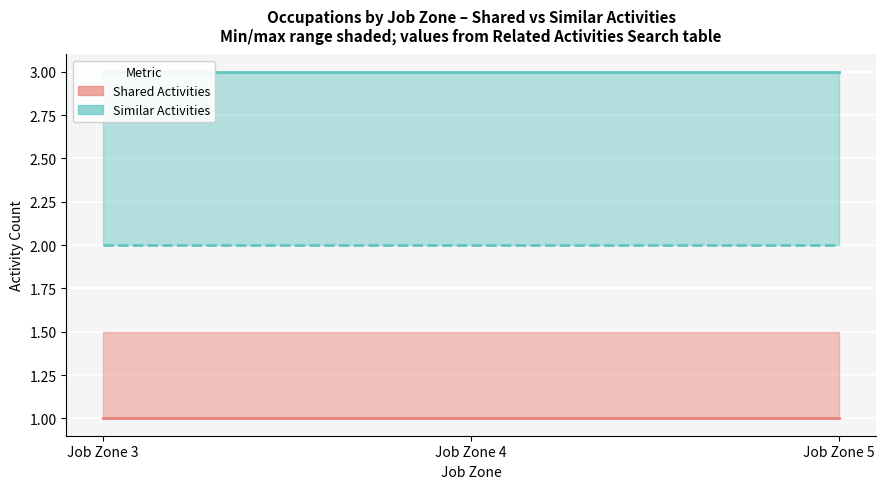

Which series has the largest range (max minus min)?

Similar Activities (max)